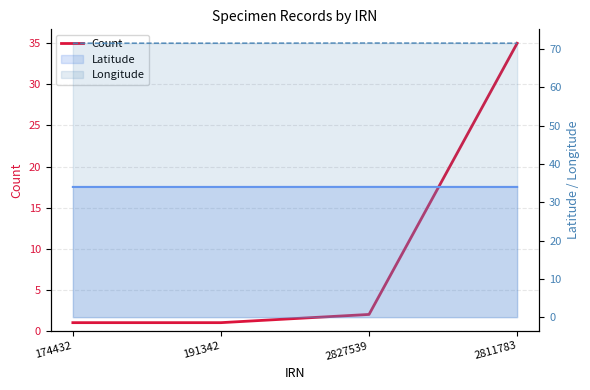

Reading left to right, what are all the values shown in this chart?

174432=1	191342=1	2827539=2	2811783=35